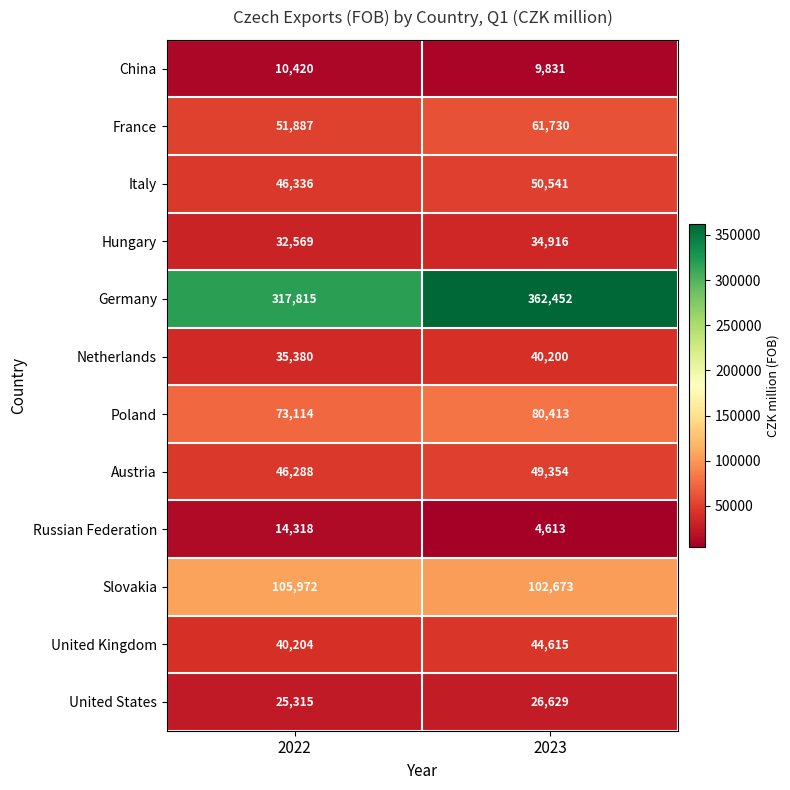

What is the sum of the Poland values at 2022 and 2023?

153527